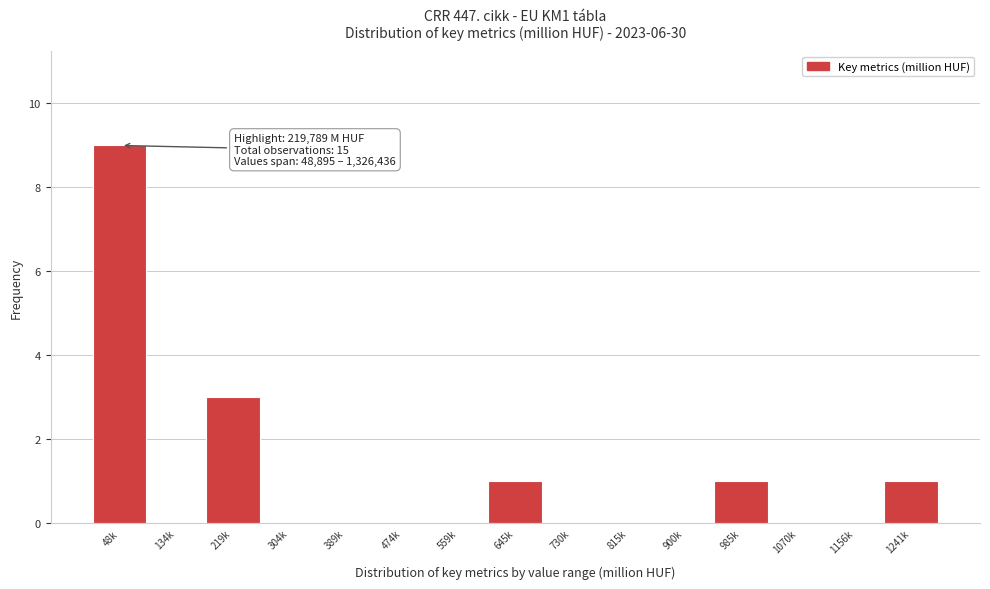

Reading left to right, extract all data points from this chart.

48k=9	134k=0	219k=3	304k=0	389k=0	474k=0	559k=0	645k=1	730k=0	815k=0	900k=0	985k=1	1070k=0	1156k=0	1241k=1